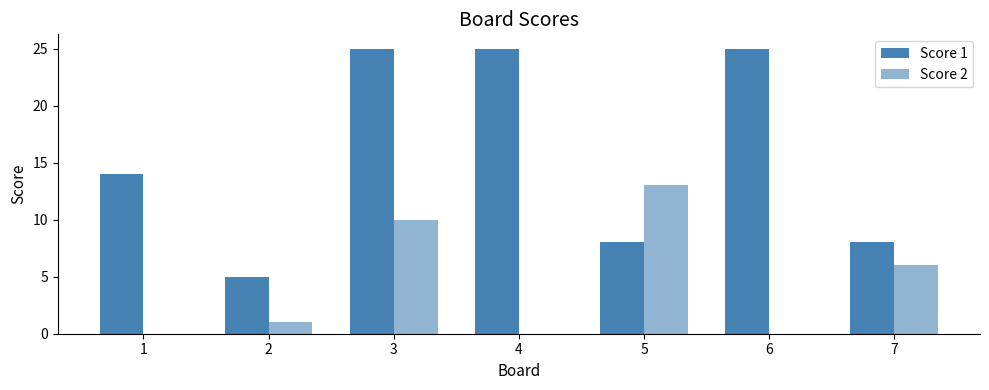

Reading left to right, what are all the values shown in this chart?

Score 1: 14	5	25	25	8	25	8
Score 2: 0	1	10	0	13	0	6